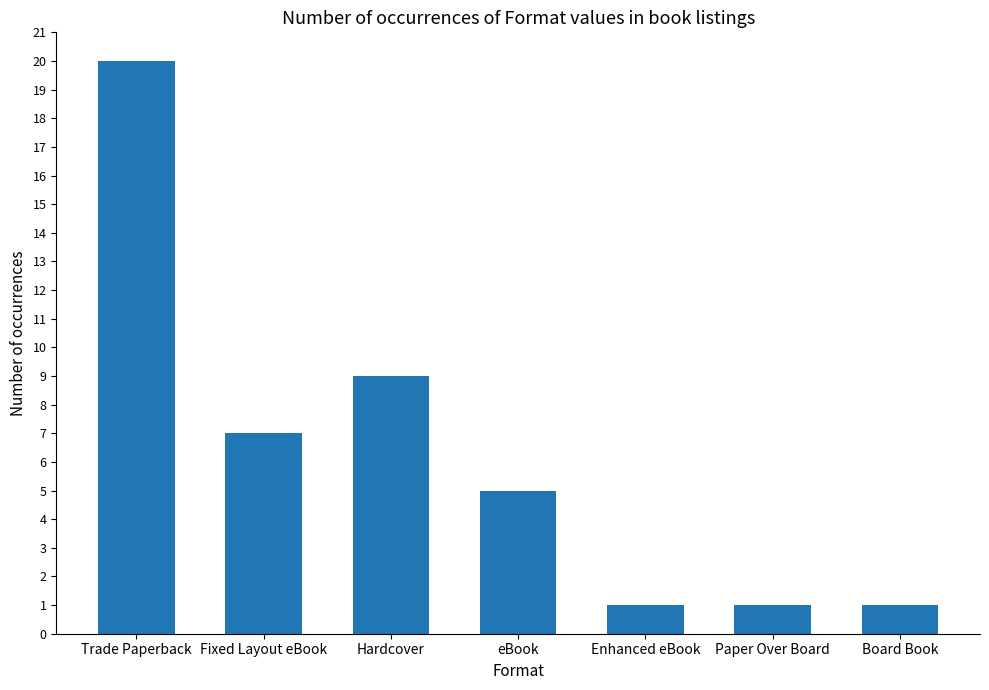

What value does the data have at Enhanced eBook?

1